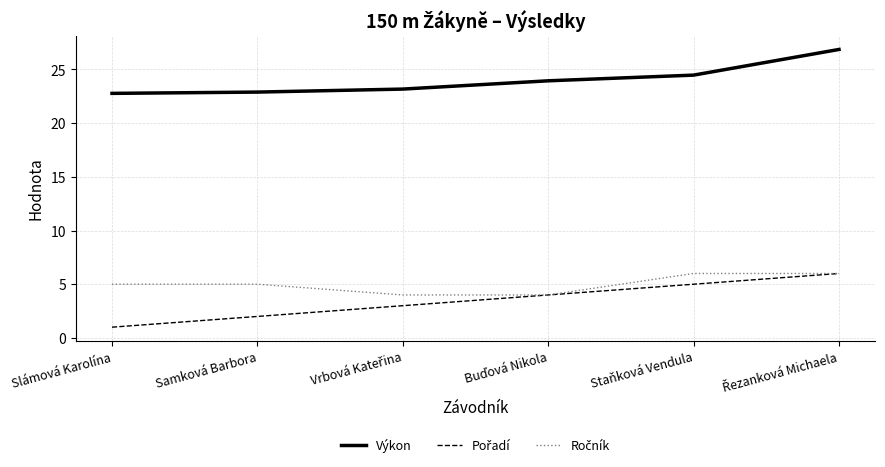

Which series has the largest total across all categories?

Výkon